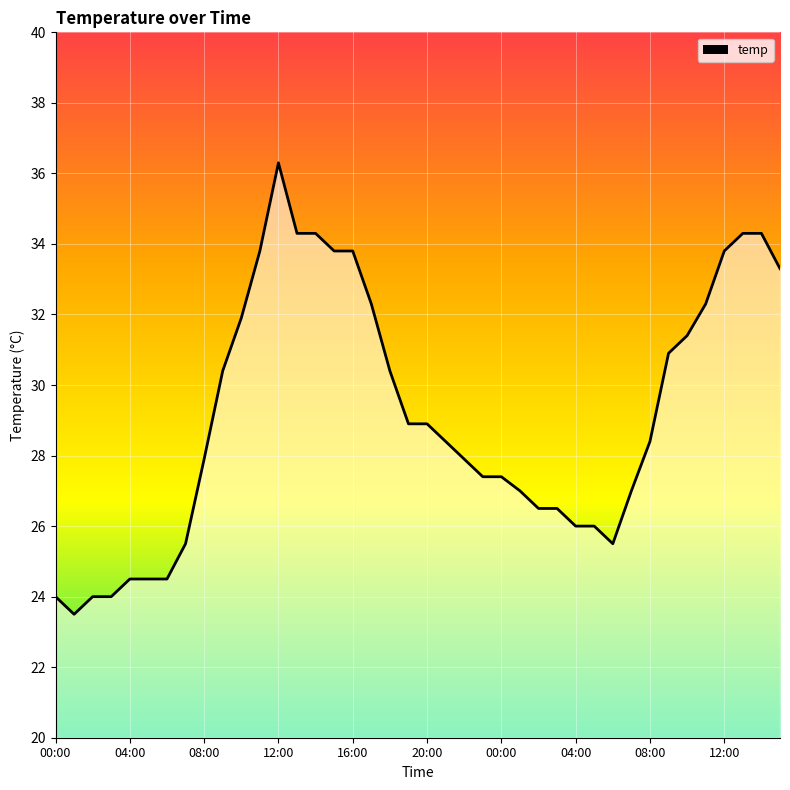

What is the average value?

29.1